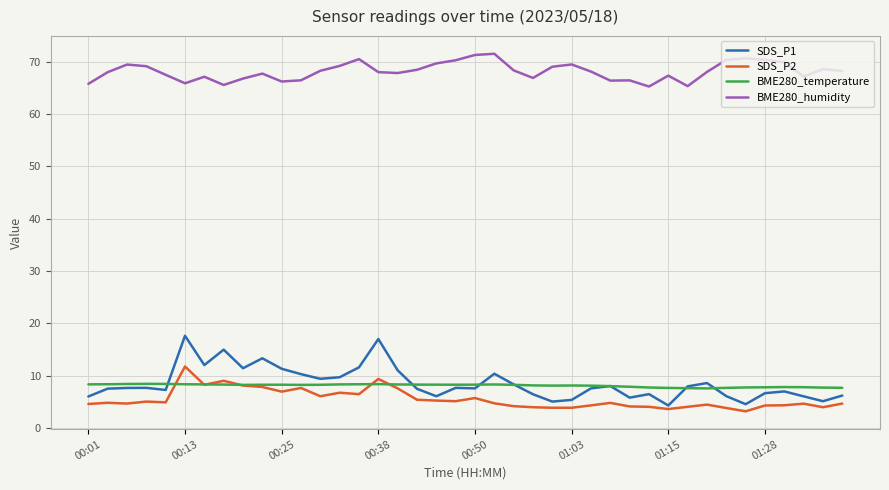

Rank the series by their maximum value, from lowest to highest.

BME280_temperature, SDS_P2, SDS_P1, BME280_humidity